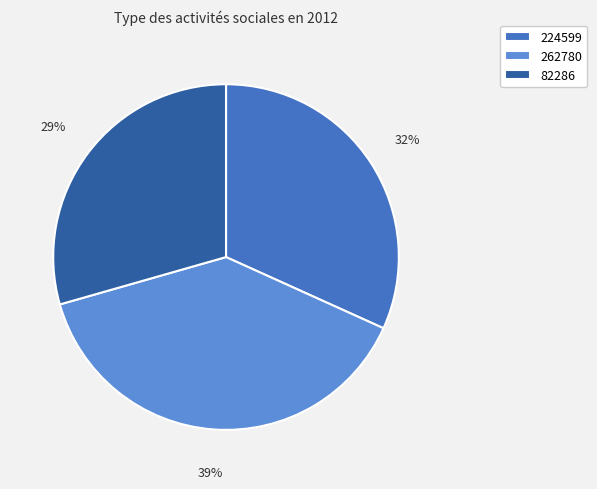

Which has a higher value, 82286 or 262780?

262780